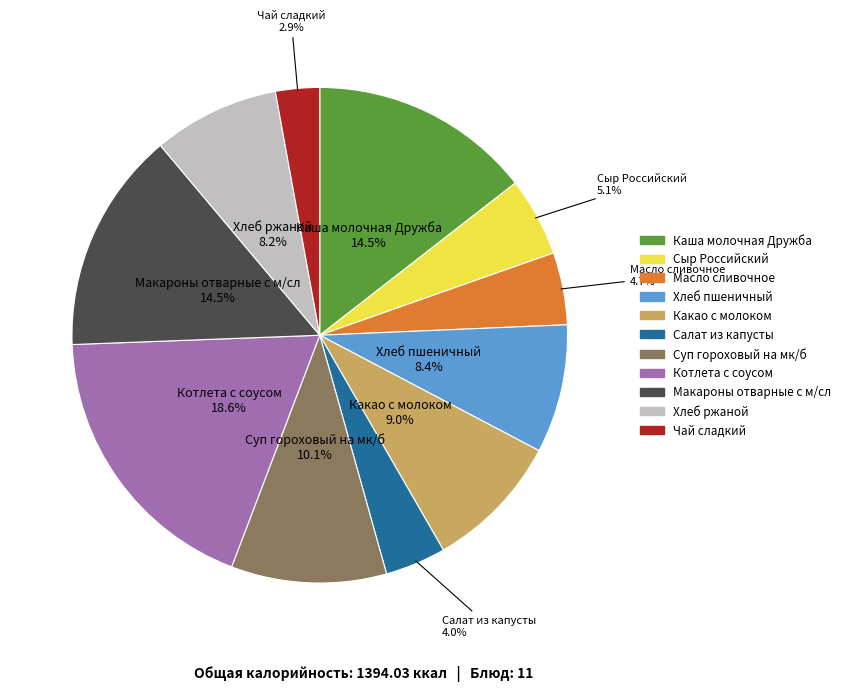

What percentage is the Салат из капусты slice, to the nearest percent?

4%